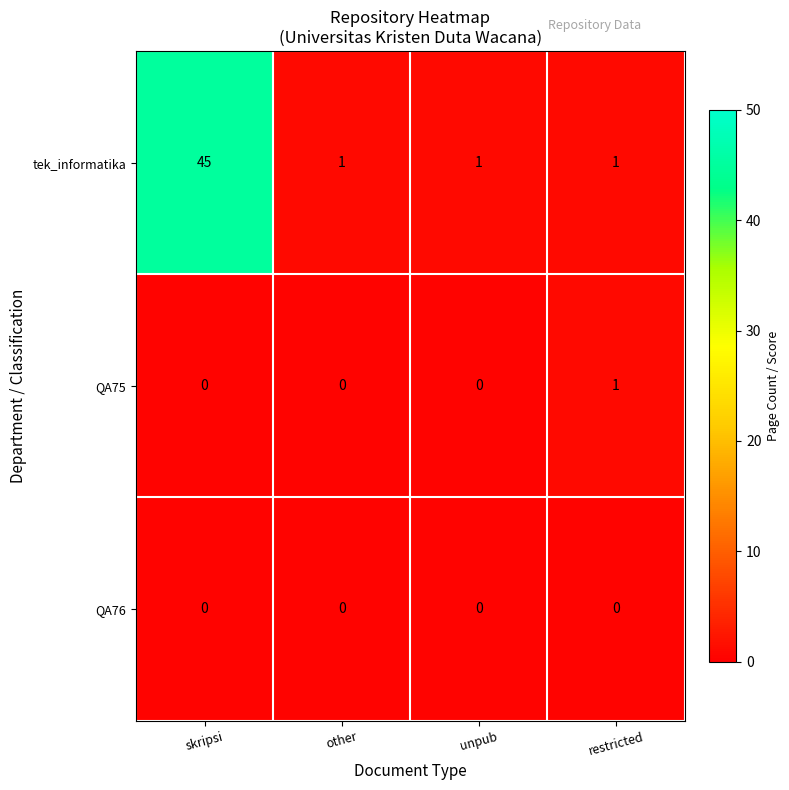

Is it true that QA75 equals 0 at skripsi?

True